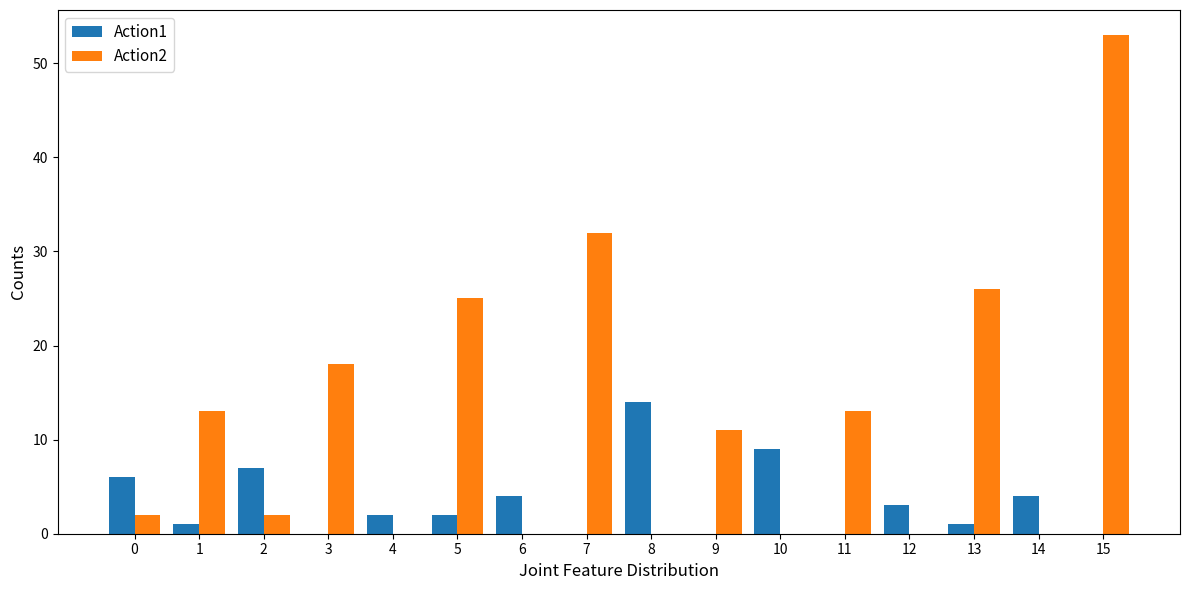

Which category has the highest value in the Action1 series?

8